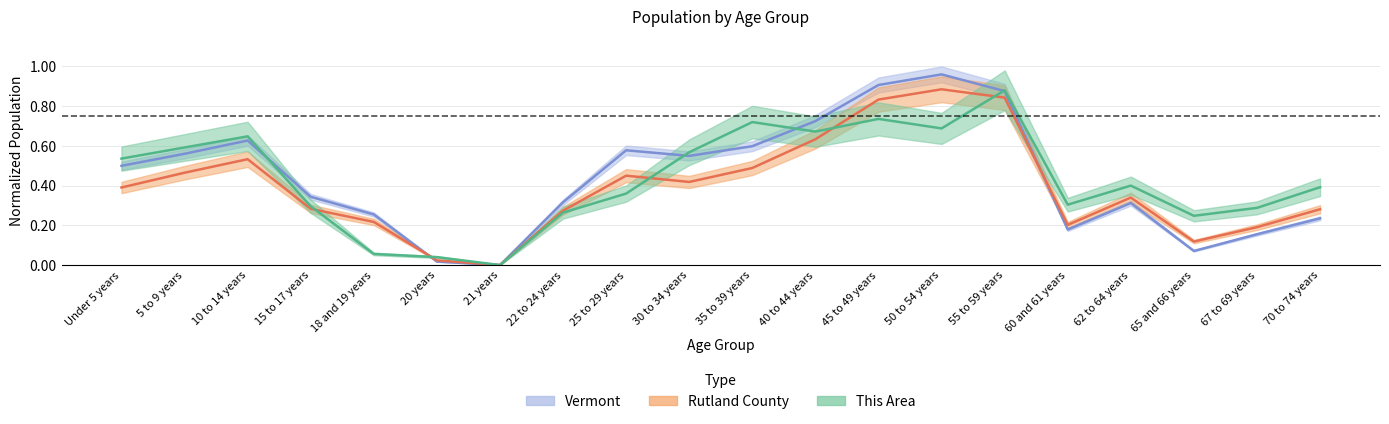

Reading left to right, what are all the values shown in this chart?

This Area: Under 5 years=0.5	5 to 9 years=0.6	10 to 14 years=0.6	15 to 17 years=0.3	18 and 19 years=0.1	20 years=0.0	21 years=0.0	22 to 24 years=0.3	25 to 29 years=0.4	30 to 34 years=0.6	35 to 39 years=0.7	40 to 44 years=0.7	45 to 49 years=0.7	50 to 54 years=0.7	55 to 59 years=0.9	60 and 61 years=0.3	62 to 64 years=0.4	65 and 66 years=0.2	67 to 69 years=0.3	70 to 74 years=0.4
Rutland County: Under 5 years=0.4	5 to 9 years=0.5	10 to 14 years=0.5	15 to 17 years=0.3	18 and 19 years=0.2	20 years=0.0	21 years=0.0	22 to 24 years=0.3	25 to 29 years=0.5	30 to 34 years=0.4	35 to 39 years=0.5	40 to 44 years=0.6	45 to 49 years=0.8	50 to 54 years=0.9	55 to 59 years=0.8	60 and 61 years=0.2	62 to 64 years=0.3	65 and 66 years=0.1	67 to 69 years=0.2	70 to 74 years=0.3
Vermont: Under 5 years=0.5	5 to 9 years=0.6	10 to 14 years=0.6	15 to 17 years=0.3	18 and 19 years=0.3	20 years=0.0	21 years=0.0	22 to 24 years=0.3	25 to 29 years=0.6	30 to 34 years=0.5	35 to 39 years=0.6	40 to 44 years=0.7	45 to 49 years=0.9	50 to 54 years=1.0	55 to 59 years=0.9	60 and 61 years=0.2	62 to 64 years=0.3	65 and 66 years=0.1	67 to 69 years=0.2	70 to 74 years=0.2